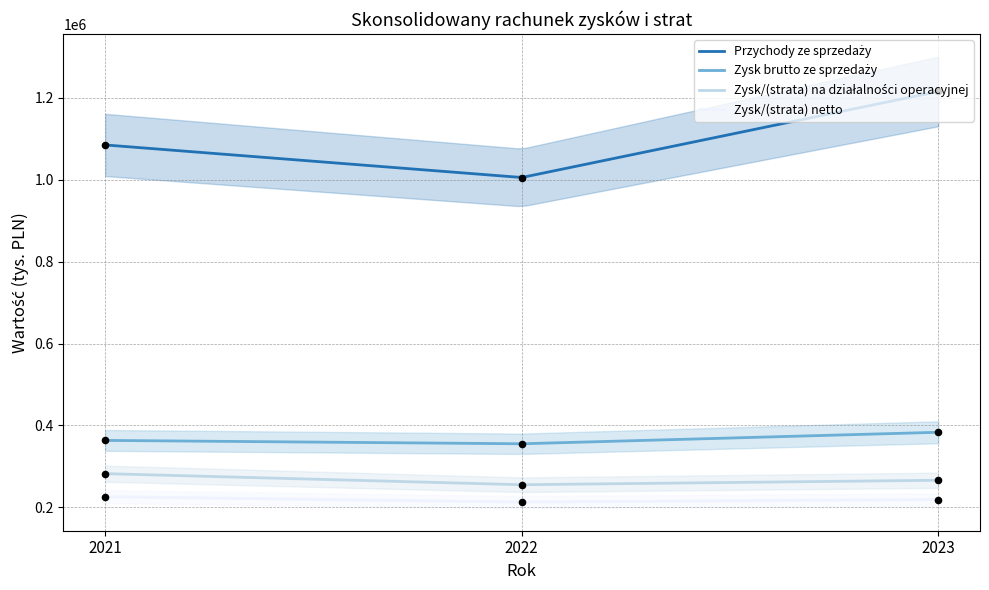

Which series has the largest Y range (max minus min)?

Przychody ze sprzedaży